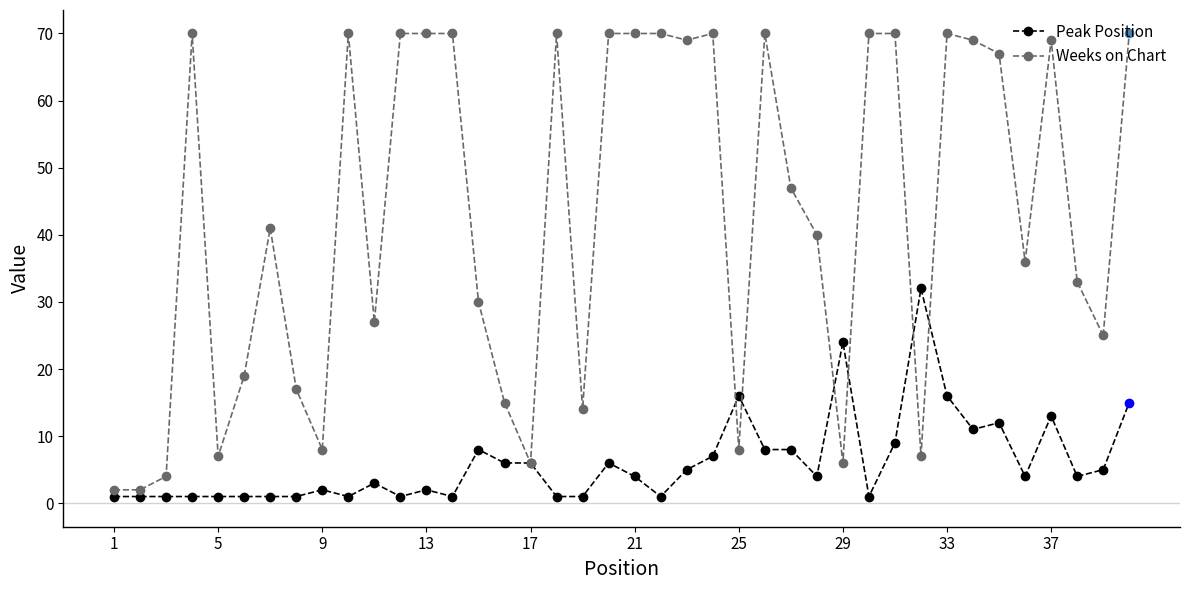

Which series has the largest total across all categories?

Weeks on Chart